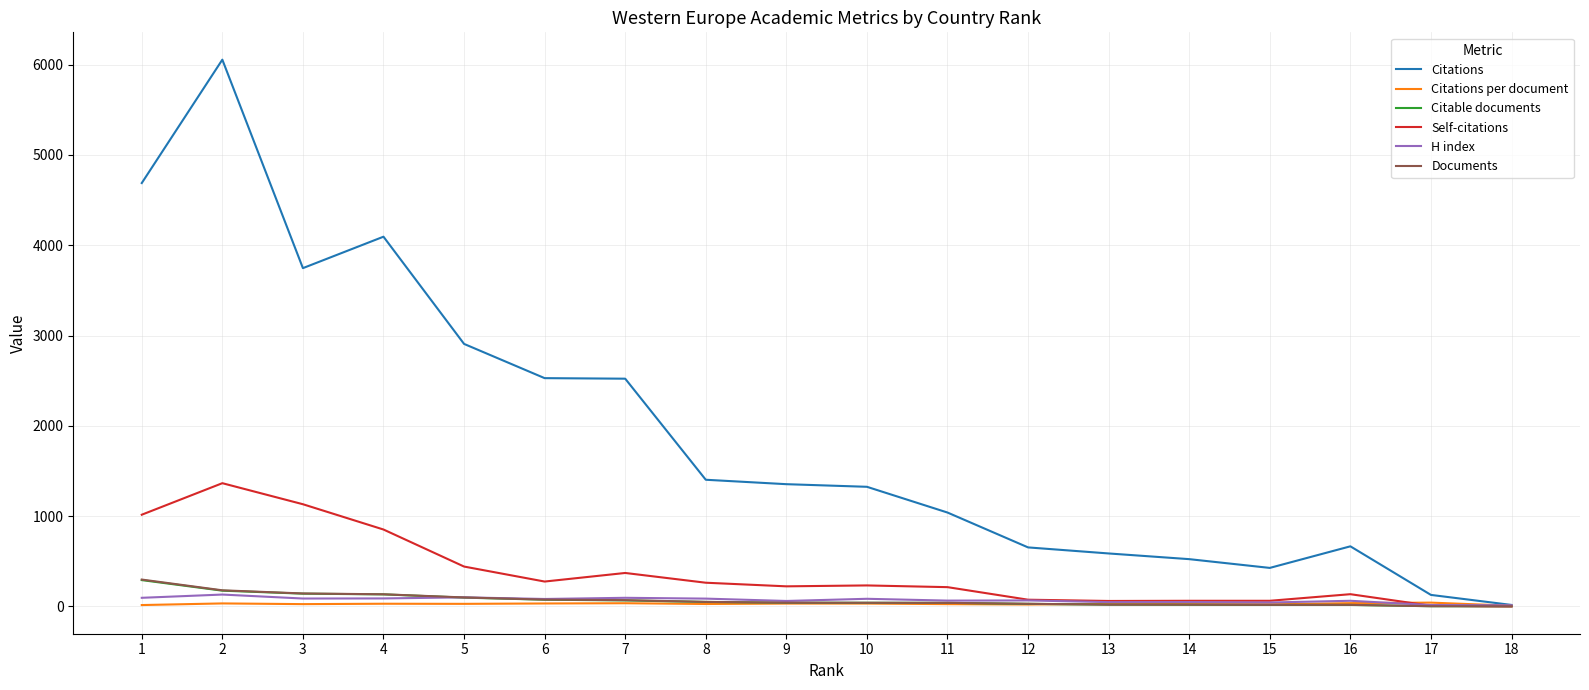

Which series changed the most between 7 and 11?

Citations